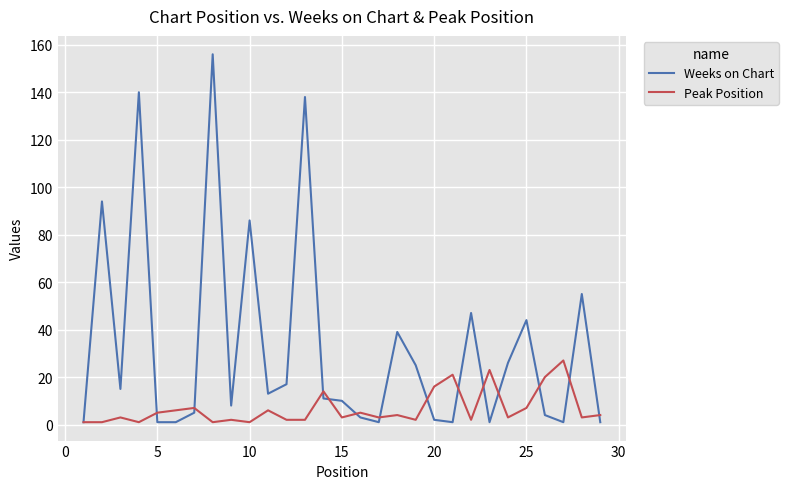

What is the greatest value displayed?

156